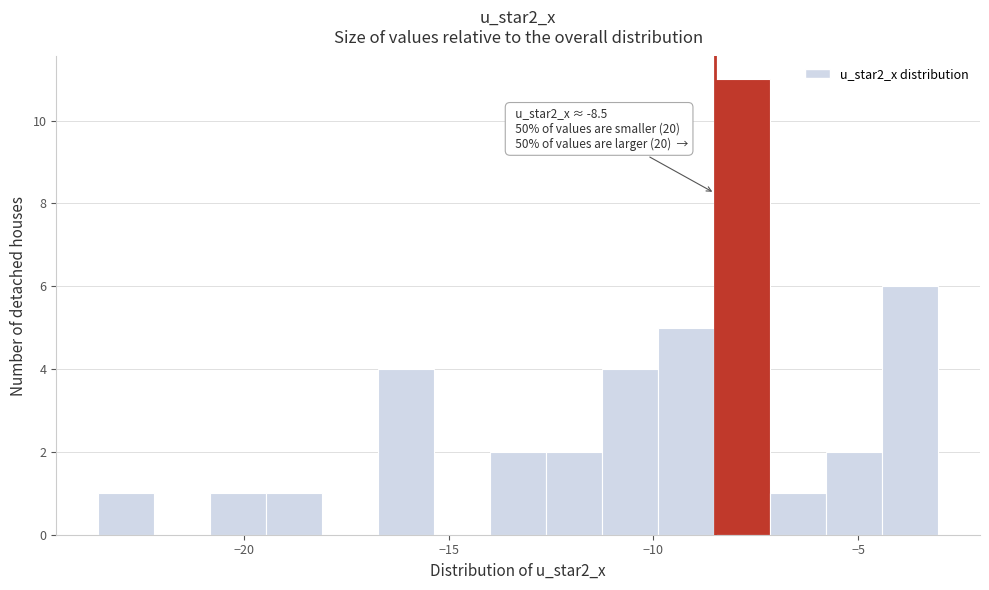

Read against the x-axis, roughly where is the centre of the tallest bar?

-8.0